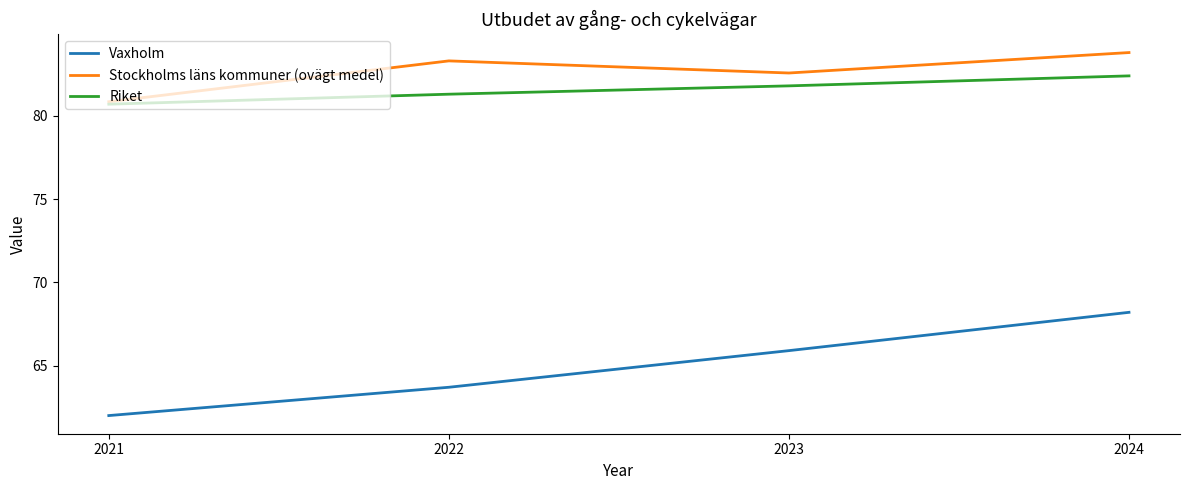

Is the value of Riket at 2024 greater than the value of Vaxholm at 2024?

Yes